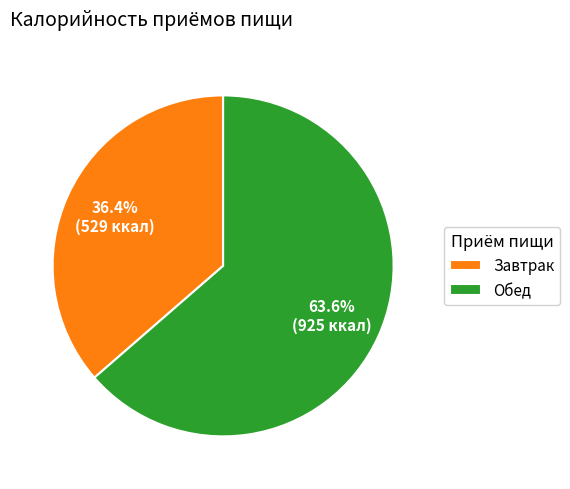

What is the largest slice in the pie chart?

Обед